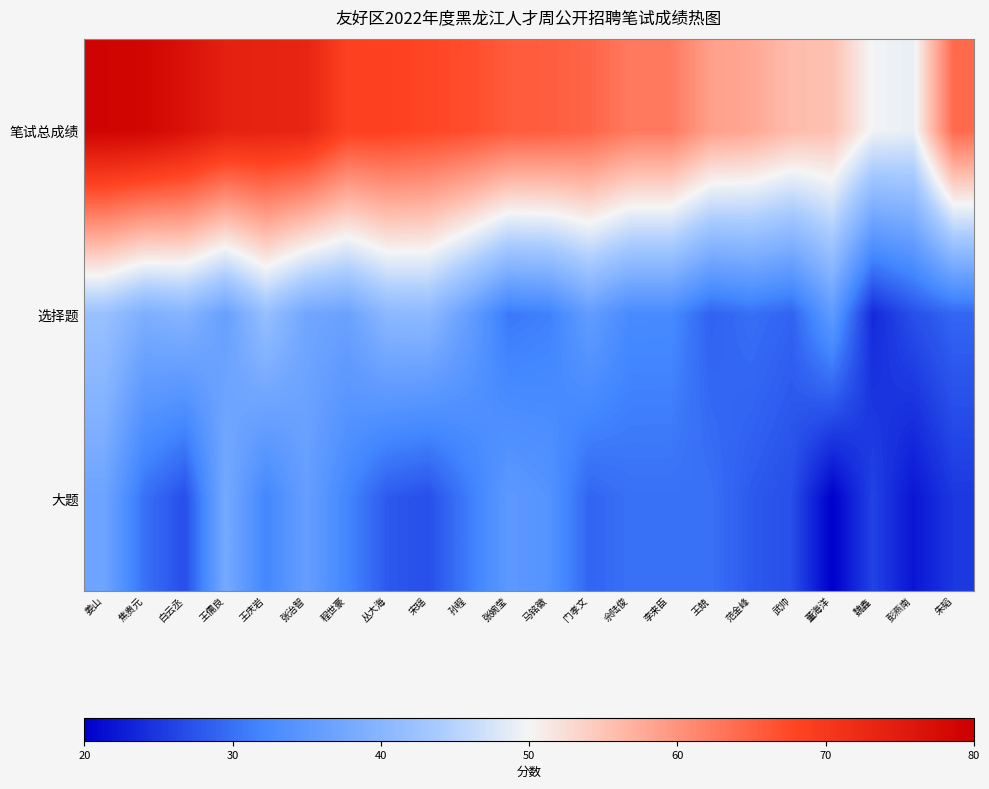

Reading left to right, list all the values displayed in this chart.

笔试总成绩: 姜山=79.1	焦贵元=78.8	白云丞=76.8	王儒良=74.2	王庆岩=73.8	张治智=73.4	程世豪=68.5	丛大海=68.5	宋瑶=67.8	孙程=67.0	张婉莹=65.7	马铭徽=65.4	门孝文=64.6	佘陆俊=62.5	李来臣=62.5	王兢=58.7	范金峰=57.9	武帅=55.8	董海洋=55.3	魏鑫=49.8	彭燕南=49.1	朱韬=64.1
选择题: 姜山=42.1	焦贵元=38.8	白云丞=39.8	王儒良=36.2	王庆岩=41.8	张治智=37.4	程世豪=36.5	丛大海=40.5	宋瑶=40.8	孙程=36.0	张婉莹=30.7	马铭徽=31.4	门孝文=35.6	佘陆俊=32.5	李来臣=32.5	王兢=28.7	范金峰=29.9	武帅=28.8	董海洋=35.3	魏鑫=23.8	彭燕南=27.1	朱韬=29.1
大题: 姜山=37.0	焦贵元=30.0	白云丞=27.0	王儒良=38.0	王庆岩=32.0	张治智=36.0	程世豪=32.0	丛大海=28.0	宋瑶=27.0	孙程=31.0	张婉莹=35.0	马铭徽=34.0	门孝文=29.0	佘陆俊=30.0	李来臣=30.0	王兢=30.0	范金峰=28.0	武帅=27.0	董海洋=20.0	魏鑫=26.0	彭燕南=22.0	朱韬=25.0